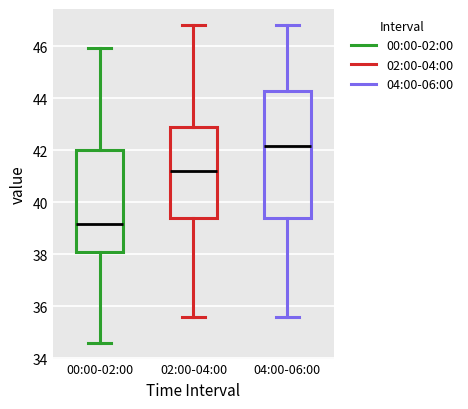

Reading left to right, transcribe this box plot: for each box, give where its median line is, the range the box spans, and where its two whiskers end, as read against the y-axis. The values are not printed on the chart, so give them approximately, as read against the axis.

00:00-02:00: median 39.2, box 38.2 to 42.0, whiskers 34.6 to 46.0
02:00-04:00: median 41.2, box 39.4 to 43.0, whiskers 35.6 to 46.8
04:00-06:00: median 42.2, box 39.4 to 44.4, whiskers 35.6 to 46.8